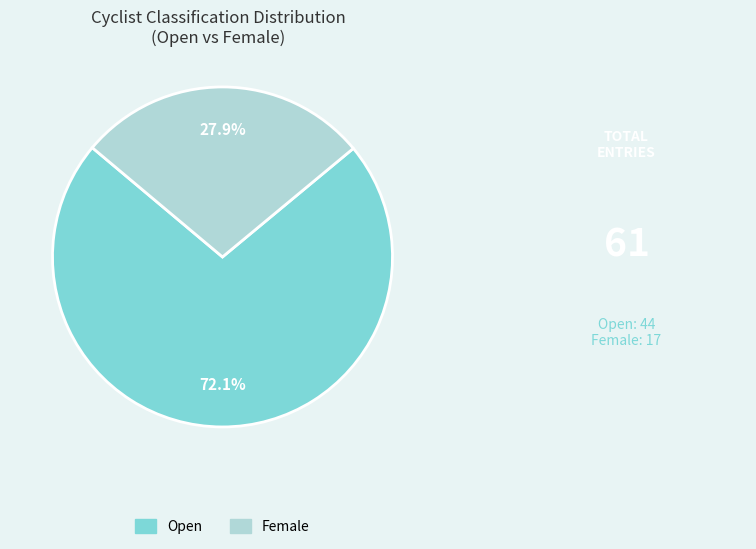

What is the ratio of the value at Female to the value at Open?

0.4